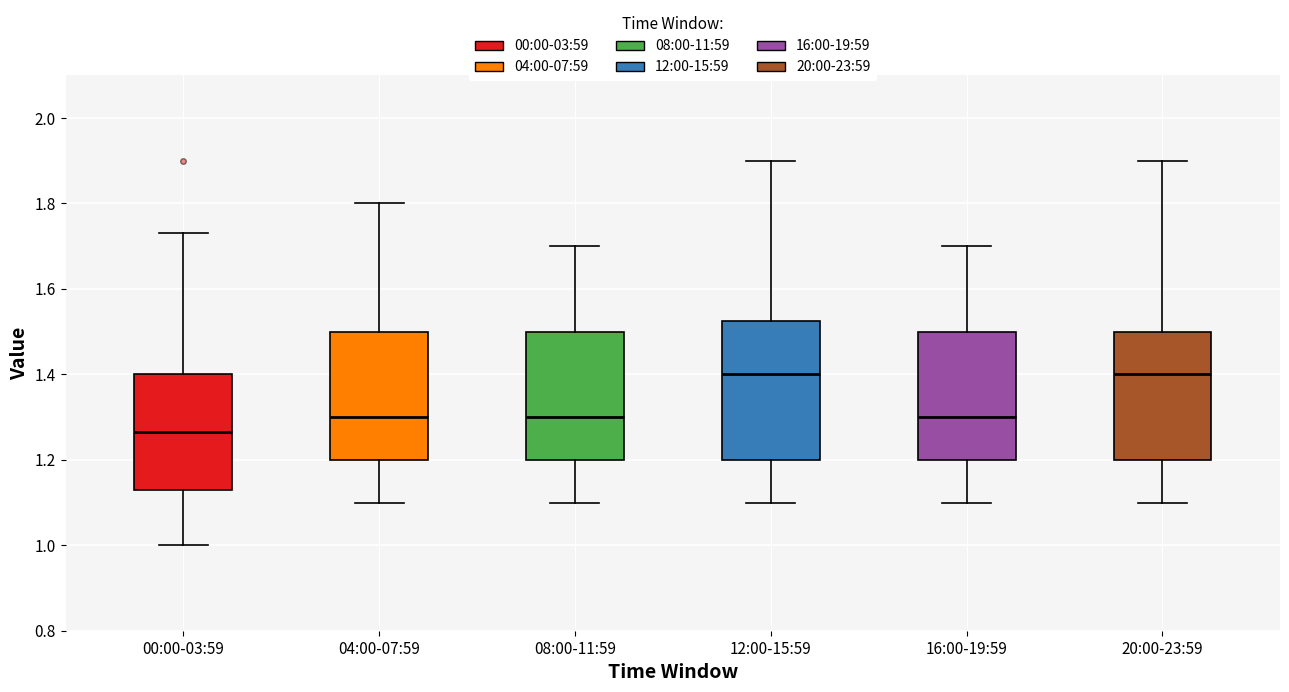

Reading left to right, transcribe this box plot: for each box, give where its median line is, the range the box spans, and where its two whiskers end, as read against the y-axis. The values are not printed on the chart, so give them approximately, as read against the axis.

00:00-03:59: median 1.26, box 1.14 to 1.40, whiskers 1.00 to 1.74
04:00-07:59: median 1.30, box 1.20 to 1.50, whiskers 1.10 to 1.80
08:00-11:59: median 1.30, box 1.20 to 1.50, whiskers 1.10 to 1.70
12:00-15:59: median 1.40, box 1.20 to 1.52, whiskers 1.10 to 1.90
16:00-19:59: median 1.30, box 1.20 to 1.50, whiskers 1.10 to 1.70
20:00-23:59: median 1.40, box 1.20 to 1.50, whiskers 1.10 to 1.90